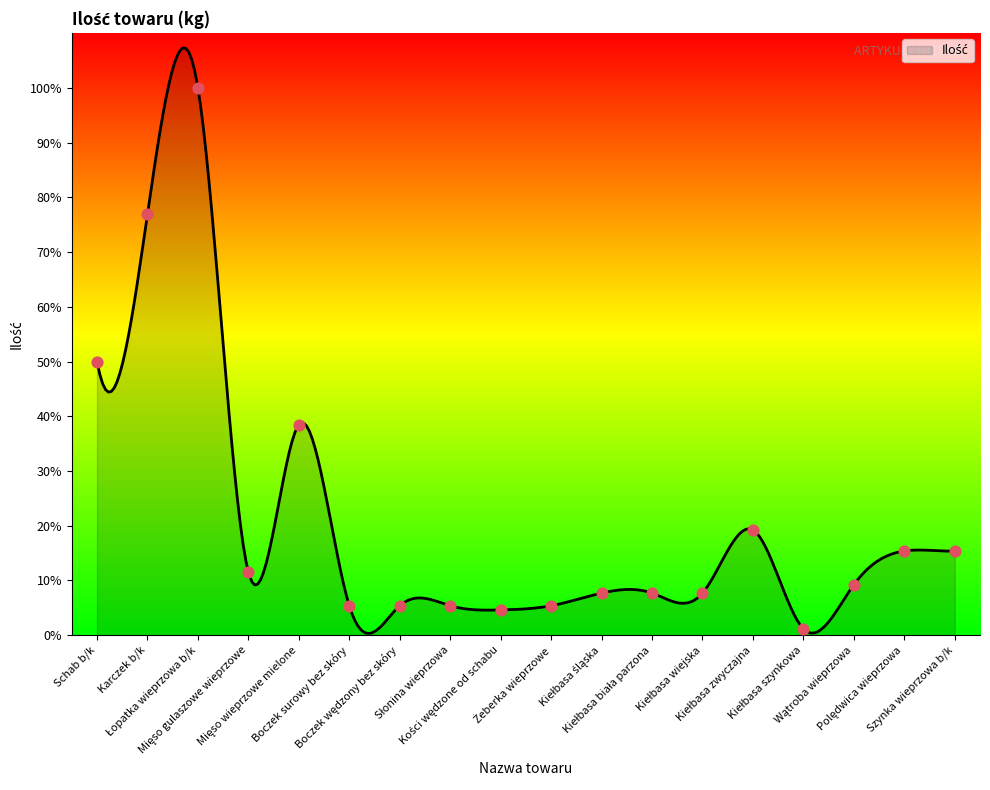

What is the change in value from Karczek b/k to Kości wędzone od schabu?

-940